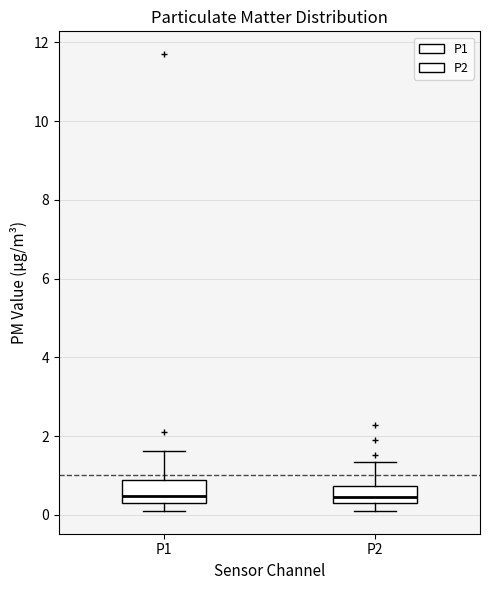

Reading left to right, read every box against the y-axis: the position of its median line, the range the box covers, and the ends of its whiskers. The values are not printed on the chart, so give them approximately, as read against the axis.

P1: median 0.4, box 0.2 to 0.8, whiskers 0.2 (just below the box's lower edge) to 1.6
P2: median 0.4, box 0.2 to 0.8, whiskers 0.2 (just below the box's lower edge) to 1.4